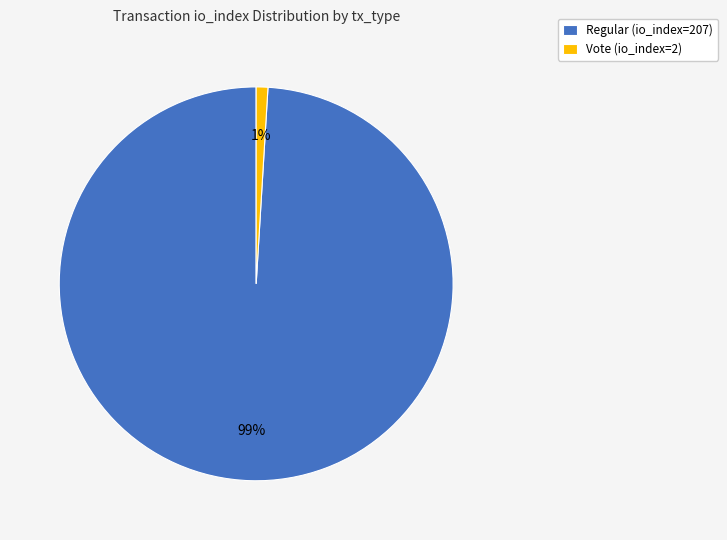

Between Vote (io_index=2) and Regular (io_index=207), which is larger?

Regular (io_index=207)